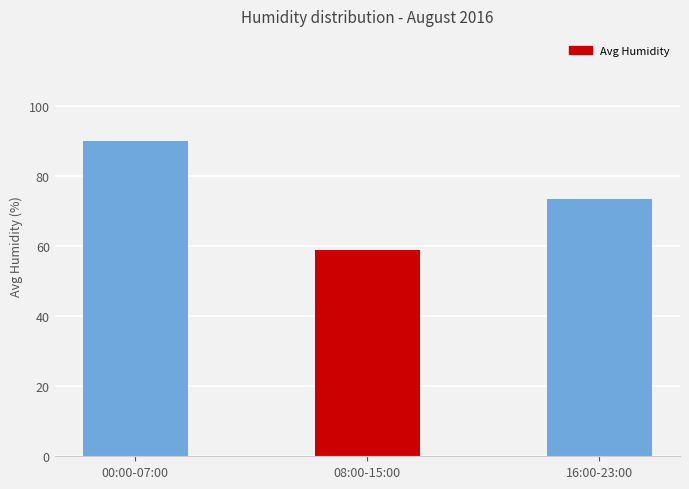

What is the label of the 3rd bar from the left?

16:00-23:00